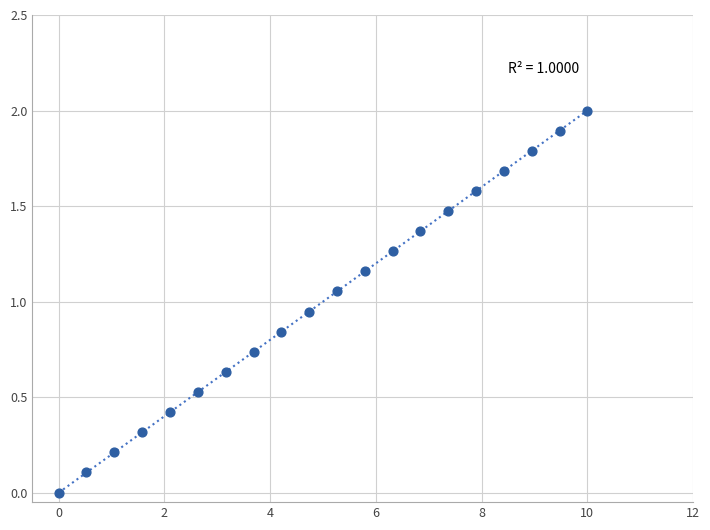

What is the range of X values (max minus min)?

10.0